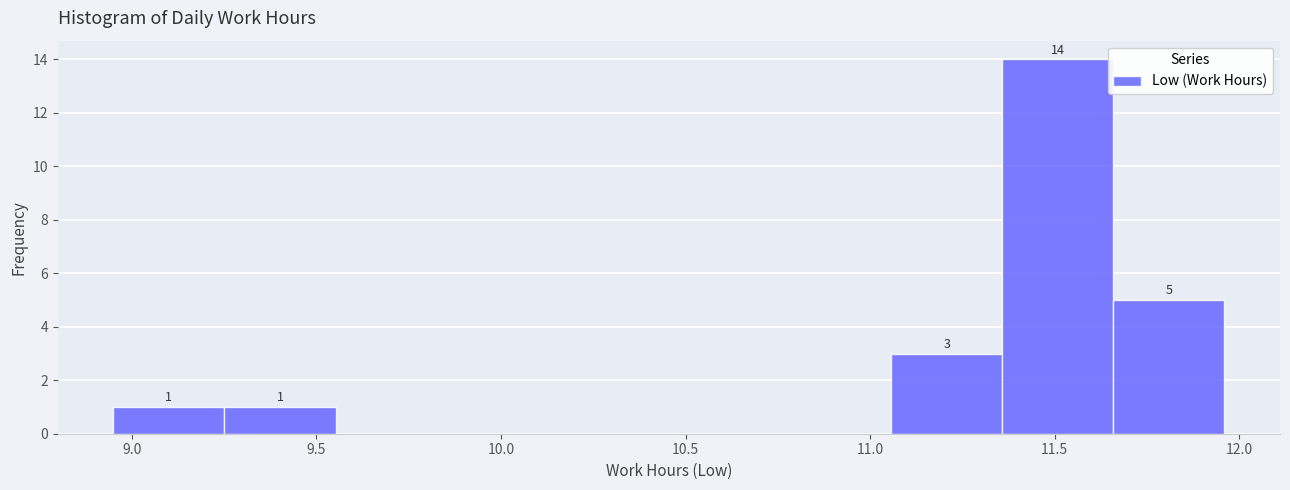

Over which range of the x-axis is the bar tallest?

11.35 to 11.65